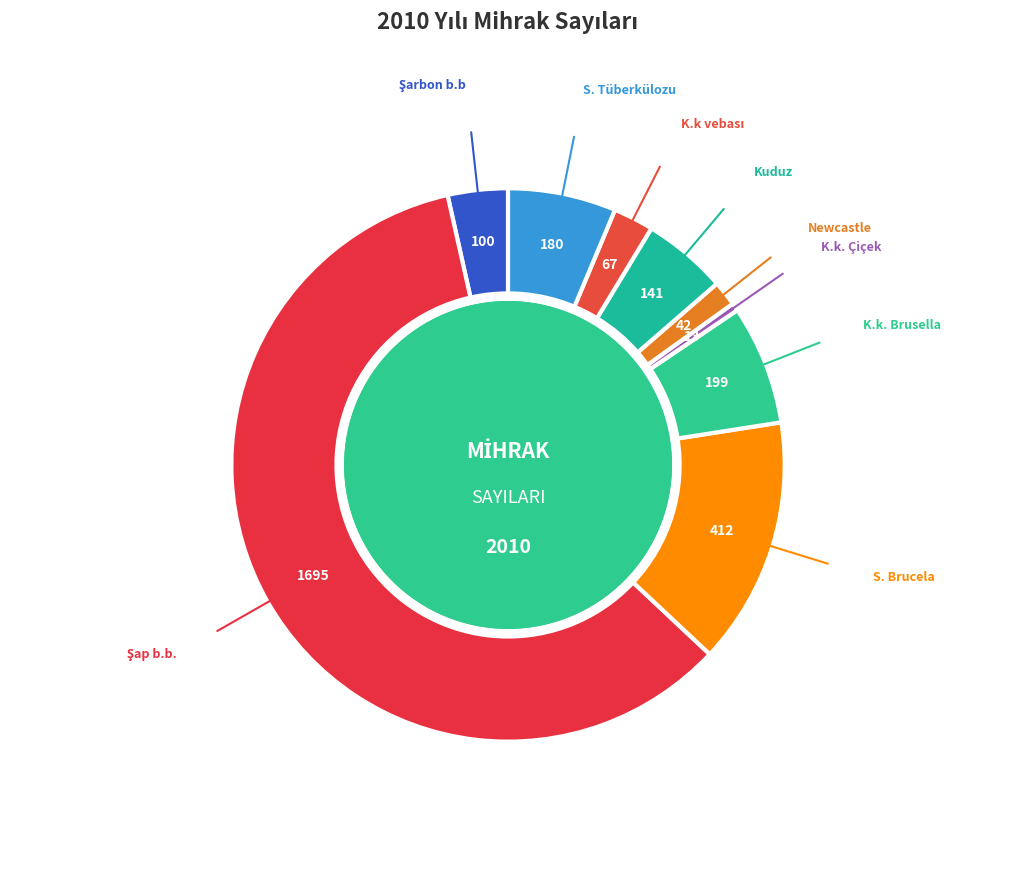

Do Newcastle and K.k. Çiçek together represent more than half of the pie?

No